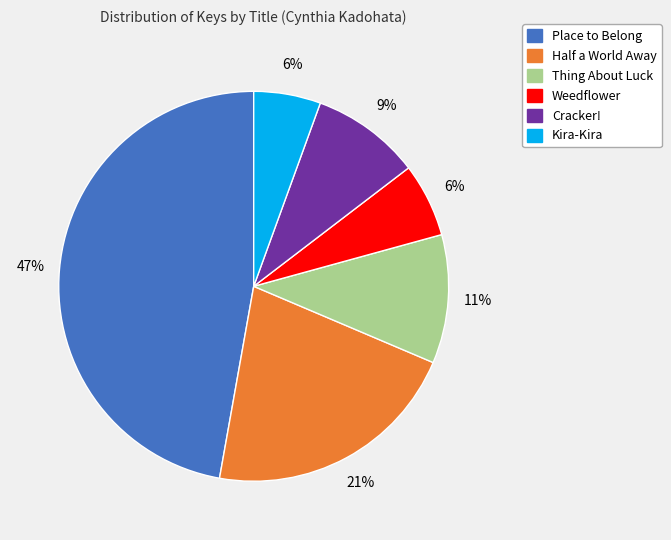

Count the number of slices in the pie.

6